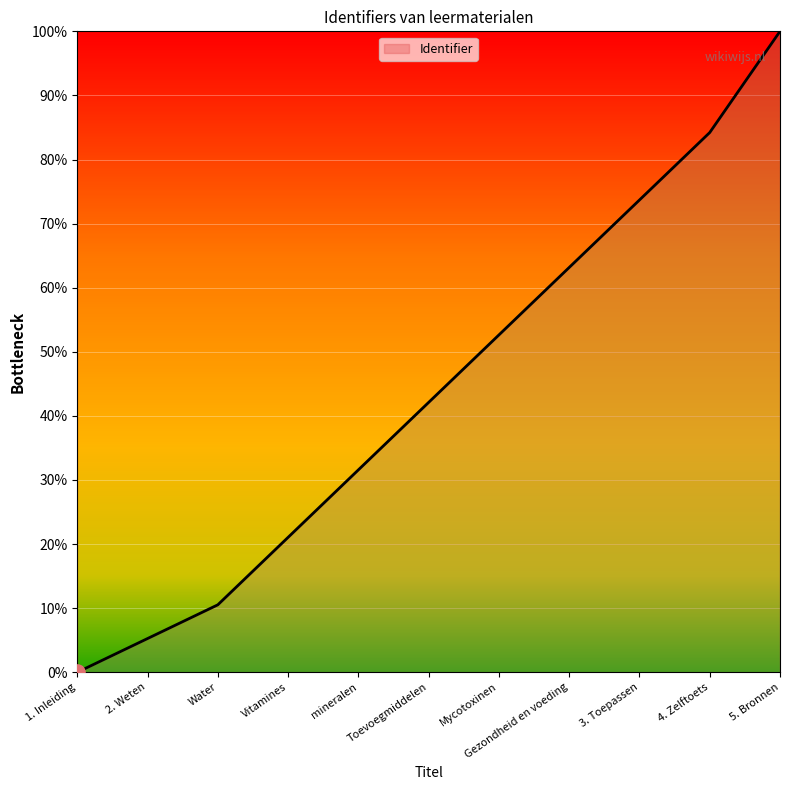

What is the change in value from 4. Zelftoets to 5. Bronnen?

+15.8